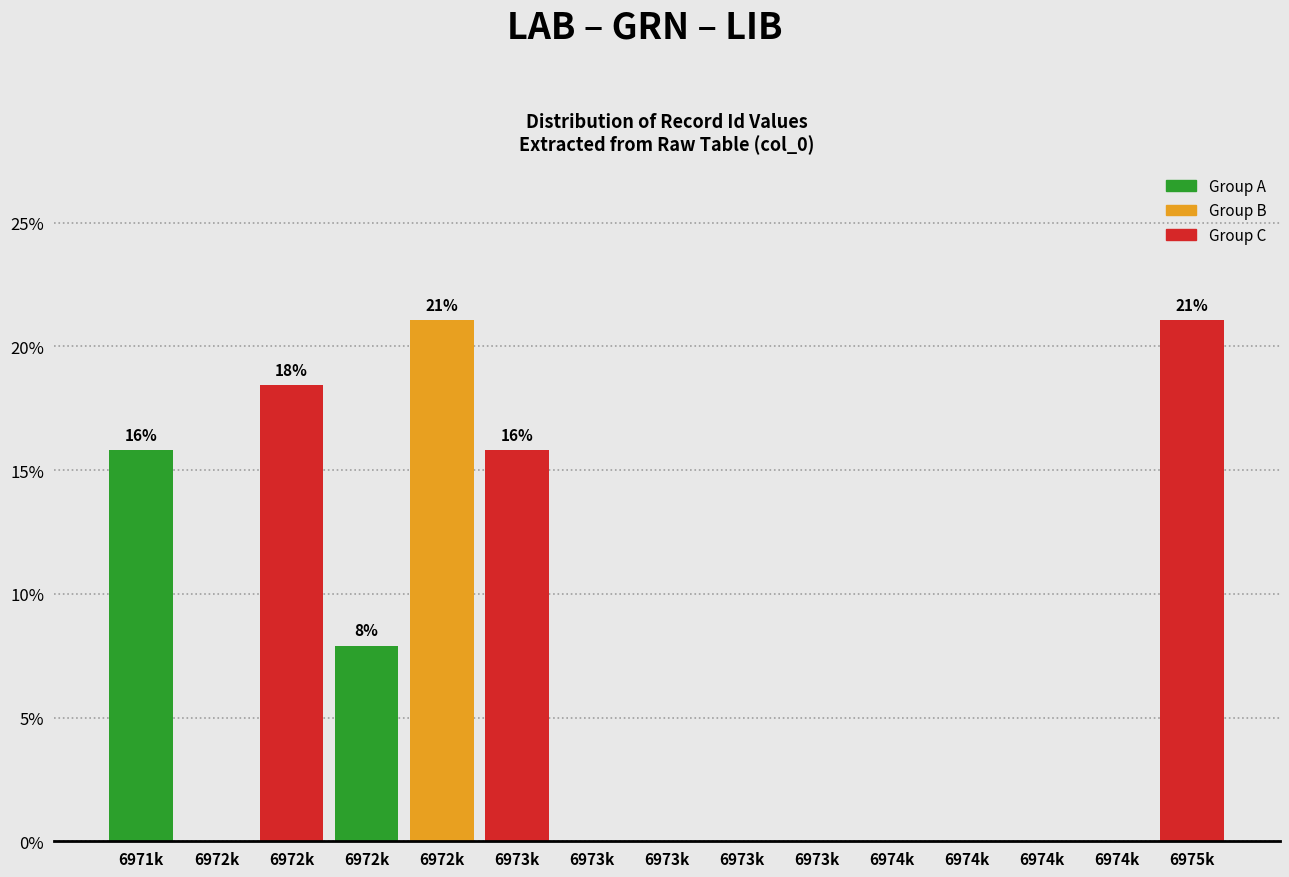

Are the bars horizontal?

No